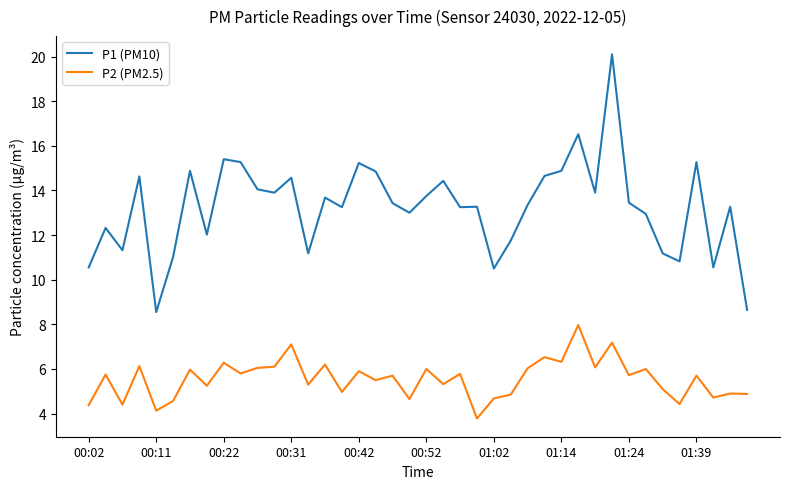

Which series has the largest range (max minus min)?

P1 (PM10)